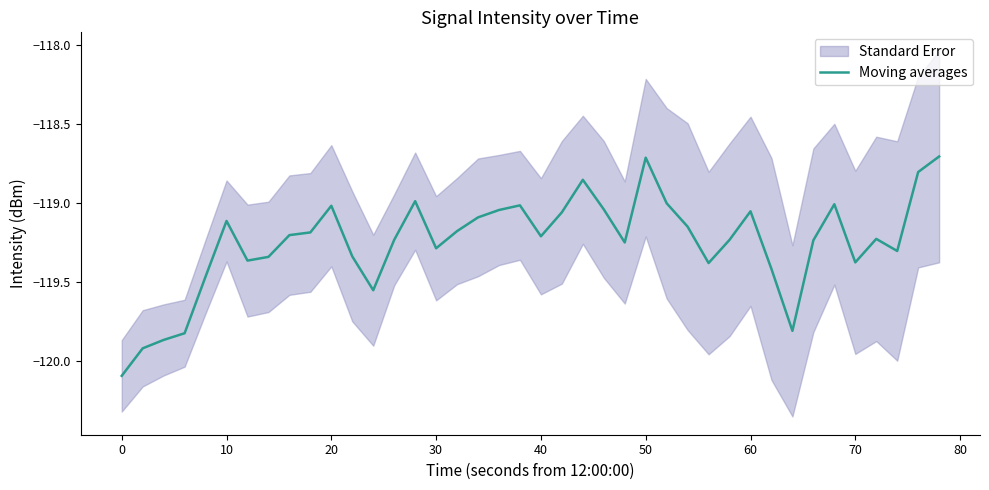

How many lines are shown in the chart?

1